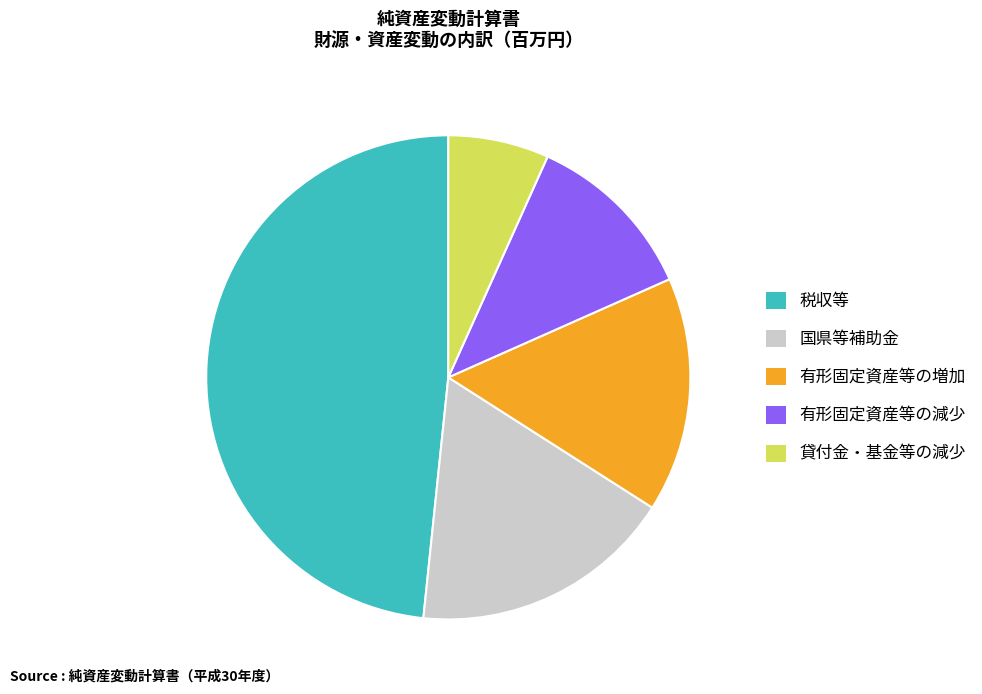

Which has a higher value, 貸付金・基金等の減少 or 有形固定資産等の増加?

有形固定資産等の増加